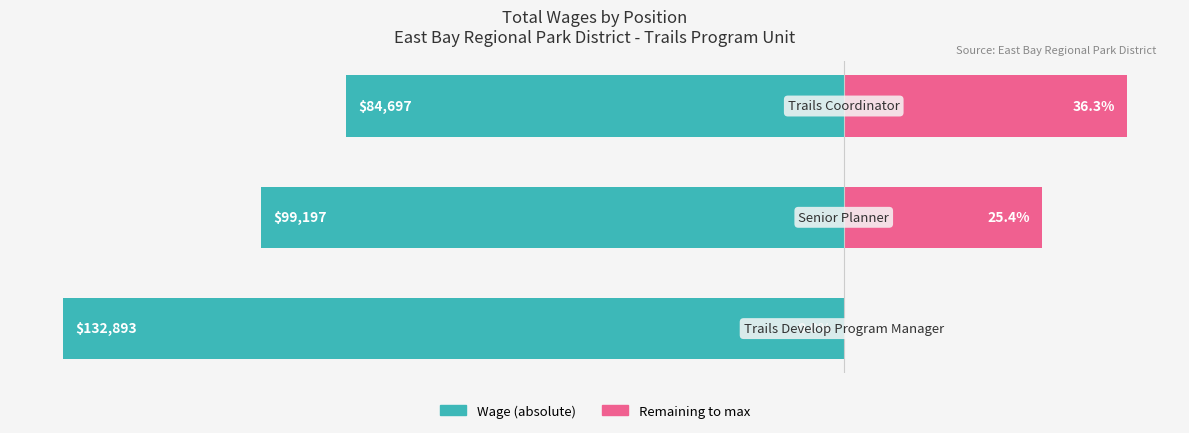

Reading left to right, extract all data points from this chart.

Wage (scaled): 0=-100.0	1=-74.6	2=-63.7
Remaining proportion: 0=0.0	1=25.4	2=36.3